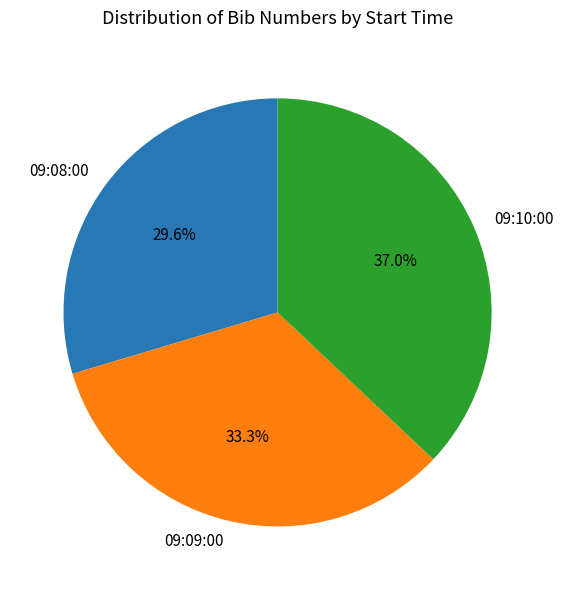

Combined, what portion of the pie is 09:09:00 and 09:10:00?

70.4%